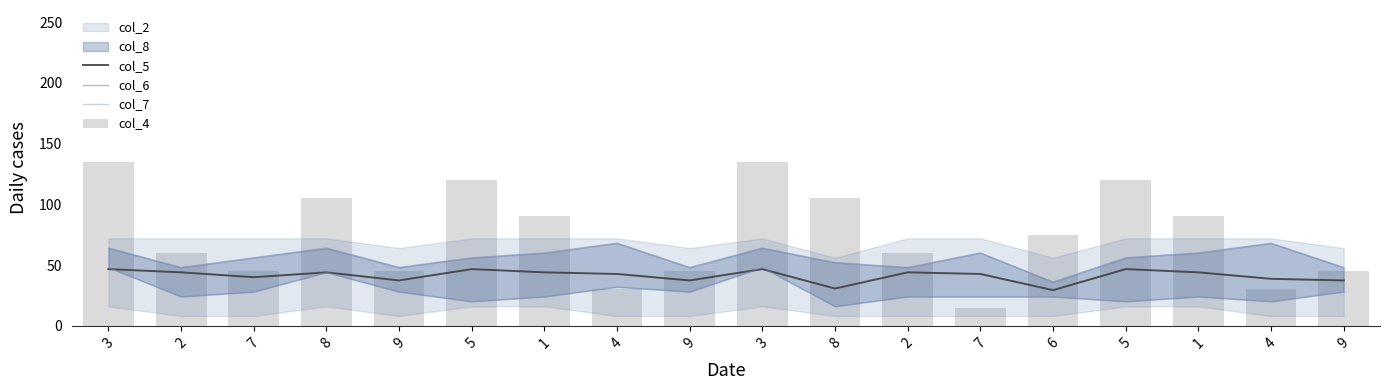

The value of col_5 at 8 is 30.7. True or false?

True